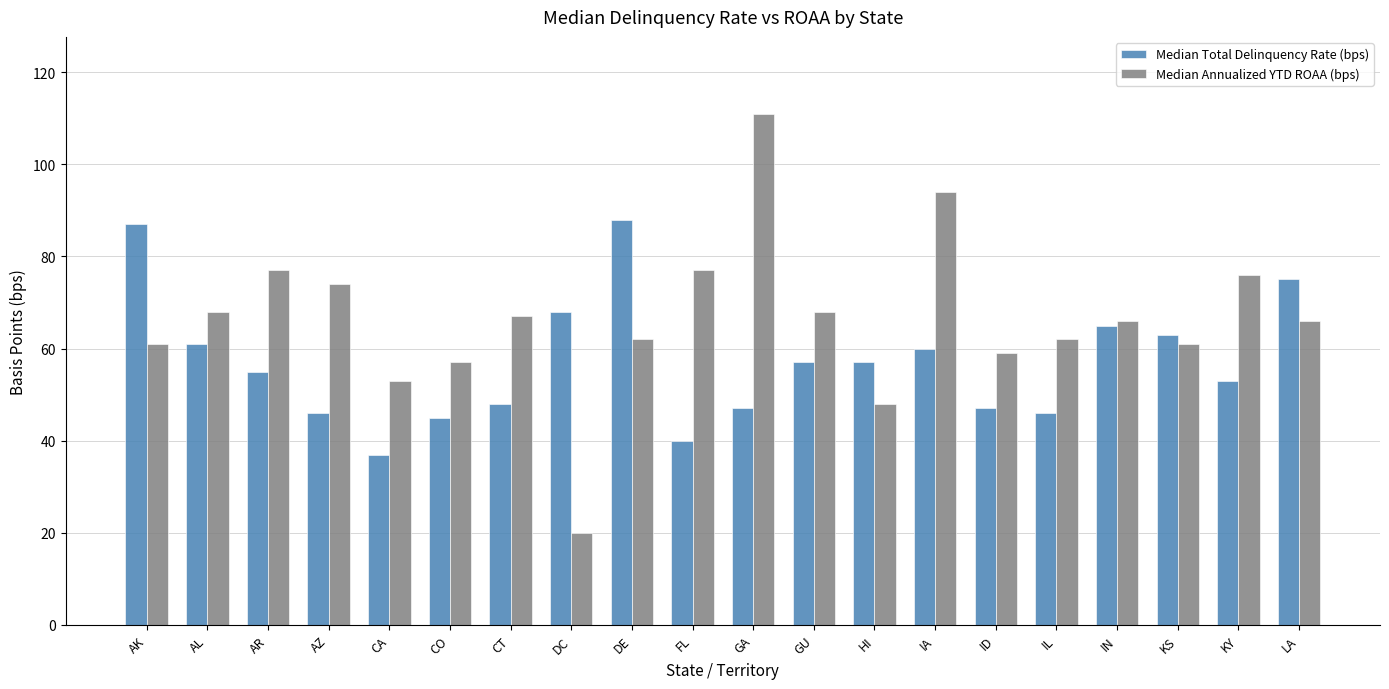

List the series in order of their peak value, highest first.

Median Annualized YTD ROAA (bps), Median Total Delinquency Rate (bps)